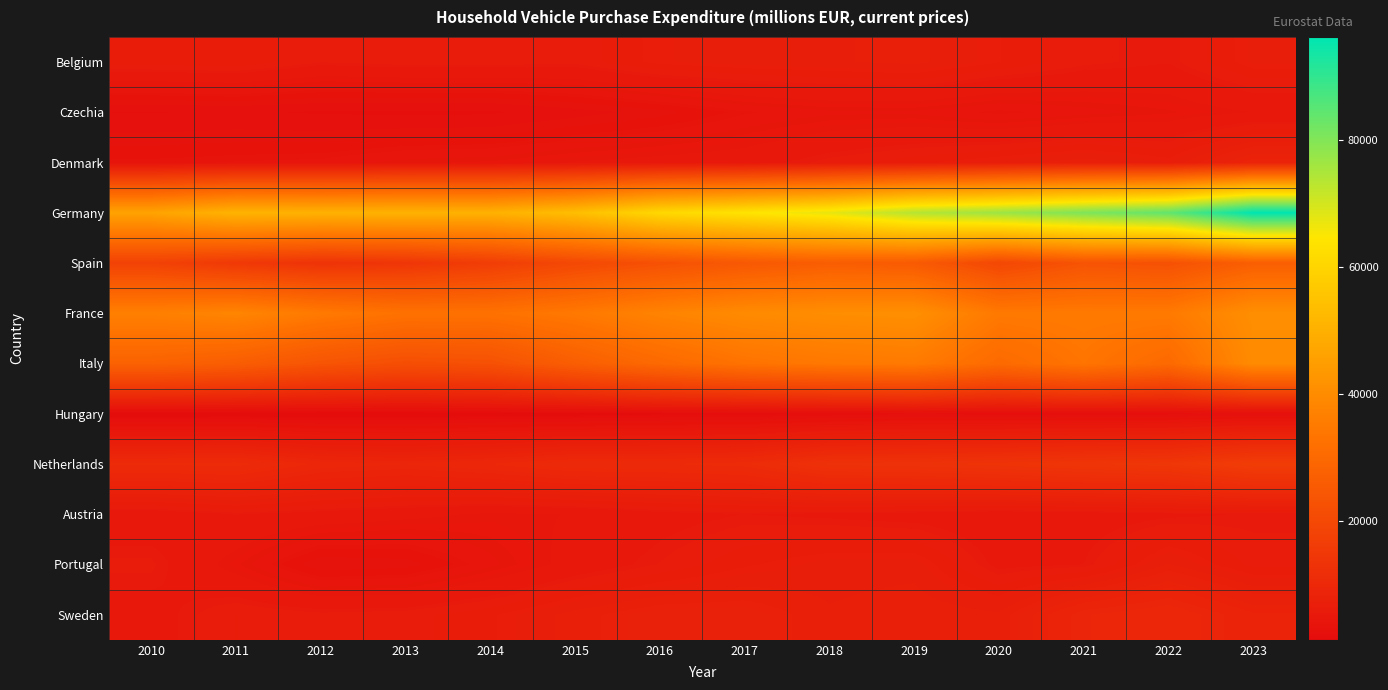

Reading right to left, transcribe all the data shown in this chart.

Belgium: 2023=6750.2	2022=5600.2	2021=5865.8	2020=6513.8	2019=7177.8	2018=7001.5	2017=6870.7	2016=6645.1	2015=5884.0	2014=5964.0	2013=5968.1	2012=5780.0	2011=6484.6	2010=6357.7
Czechia: 2023=4842.6	2022=4405.6	2021=4103.7	2020=3793.0	2019=4190.4	2018=4182.2	2017=3842.0	2016=3179.8	2015=2758.2	2014=2323.7	2013=2296.9	2012=2355.9	2011=2482.8	2010=2389.2
Denmark: 2023=8628.6	2022=6700.3	2021=7310.0	2020=6838.8	2019=6380.1	2018=5910.4	2017=5235.8	2016=5075.0	2015=4867.5	2014=4513.2	2013=4413.9	2012=4017.6	2011=3932.2	2010=3814.4
Germany: 2023=96235.0	2022=84017.0	2021=80461.0	2020=76734.0	2019=73648.0	2018=67372.0	2017=64048.0	2016=60919.0	2015=53863.0	2014=50262.0	2013=50502.0	2012=50338.0	2011=50855.0	2010=46341.0
Spain: 2023=26854.0	2022=22448.0	2021=23265.0	2020=19482.0	2019=25505.0	2018=26451.0	2017=24784.0	2016=22489.0	2015=19814.0	2014=16364.0	2013=14067.0	2012=13282.0	2011=15003.0	2010=17836.0
France: 2023=40760.7	2022=35007.2	2021=35054.2	2020=34774.5	2019=40981.1	2018=40503.3	2017=39597.9	2016=37619.0	2015=34707.4	2014=32777.0	2013=32750.0	2012=35032.7	2011=38127.4	2010=36658.7
Italy: 2023=39791.5	2022=30208.6	2021=33588.0	2020=30469.5	2019=35098.7	2018=34467.4	2017=33045.9	2016=30133.5	2015=26650.2	2014=22510.4	2013=21765.3	2012=23515.7	2011=26446.3	2010=27945.3
Hungary: 2023=2484.9	2022=2223.6	2021=2215.0	2020=2183.6	2019=2344.9	2018=2034.3	2017=1813.2	2016=1750.9	2015=1526.5	2014=1488.0	2013=1350.1	2012=1338.8	2011=1347.5	2010=1306.9
Netherlands: 2023=16312.0	2022=14481.0	2021=14034.0	2020=13428.0	2019=12987.0	2018=12766.0	2017=11046.0	2016=10734.0	2015=10710.0	2014=9859.0	2013=9315.0	2012=9643.0	2011=11037.0	2010=10838.0
Austria: 2023=5614.9	2022=5456.7	2021=5215.2	2020=5092.8	2019=5306.8	2018=5458.8	2017=5573.9	2016=5319.6	2015=4848.1	2014=4730.9	2013=5019.1	2012=5312.3	2011=5590.3	2010=5115.5
Portugal: 2023=6000.0	2022=7082.7	2021=5580.3	2020=5397.5	2019=6861.6	2018=6821.2	2017=6430.1	2016=5784.7	2015=5101.9	2014=4150.2	2013=3143.4	2012=3004.8	2011=4538.3	2010=5842.6
Sweden: 2023=8439.6	2022=9815.9	2021=9226.9	2020=7145.5	2019=7383.1	2018=7113.8	2017=7825.7	2016=7834.4	2015=7240.8	2014=6437.2	2013=5972.0	2012=5873.4	2011=6133.5	2010=5307.5